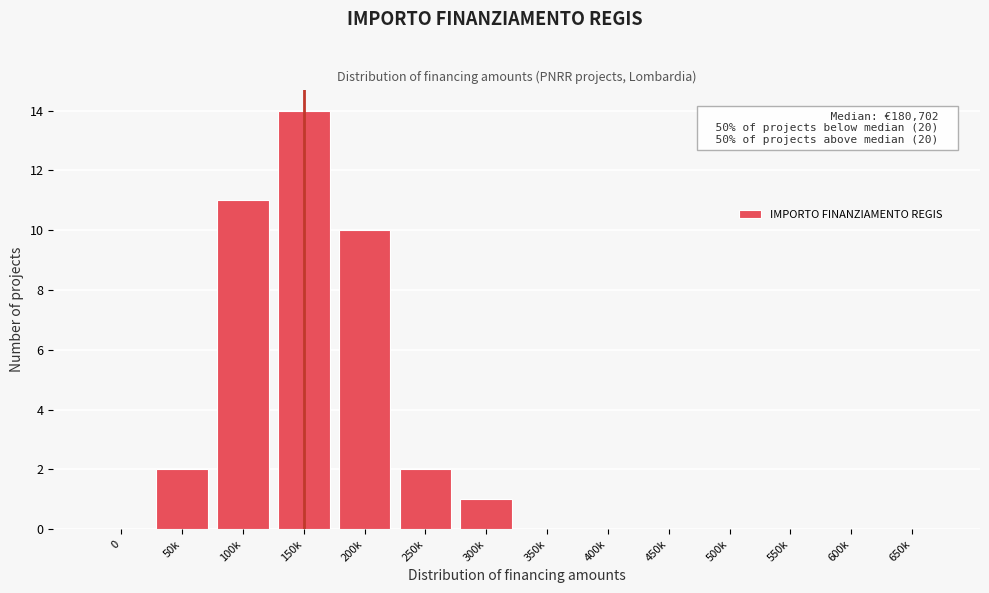

Reading left to right, extract all data points from this chart.

0=0	50k=2	100k=11	150k=14	200k=10	250k=2	300k=1	350k=0	400k=0	450k=0	500k=0	550k=0	600k=0	650k=0